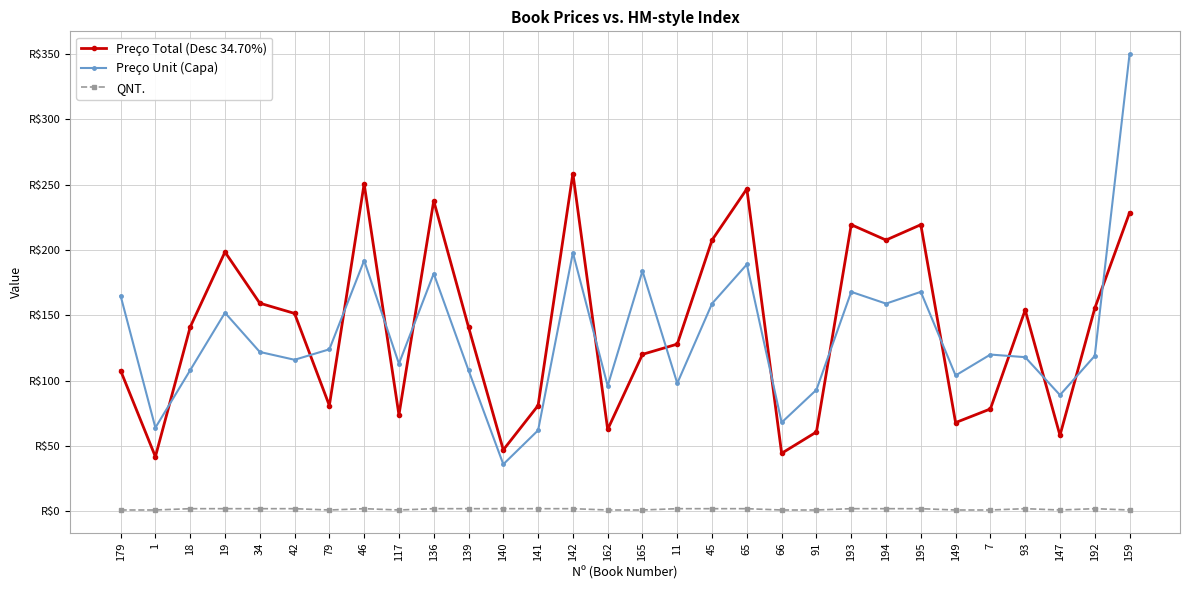

What are all the series names shown in the legend?

Preço Total (Desc 34.70%), Preço Unit (Capa), QNT.